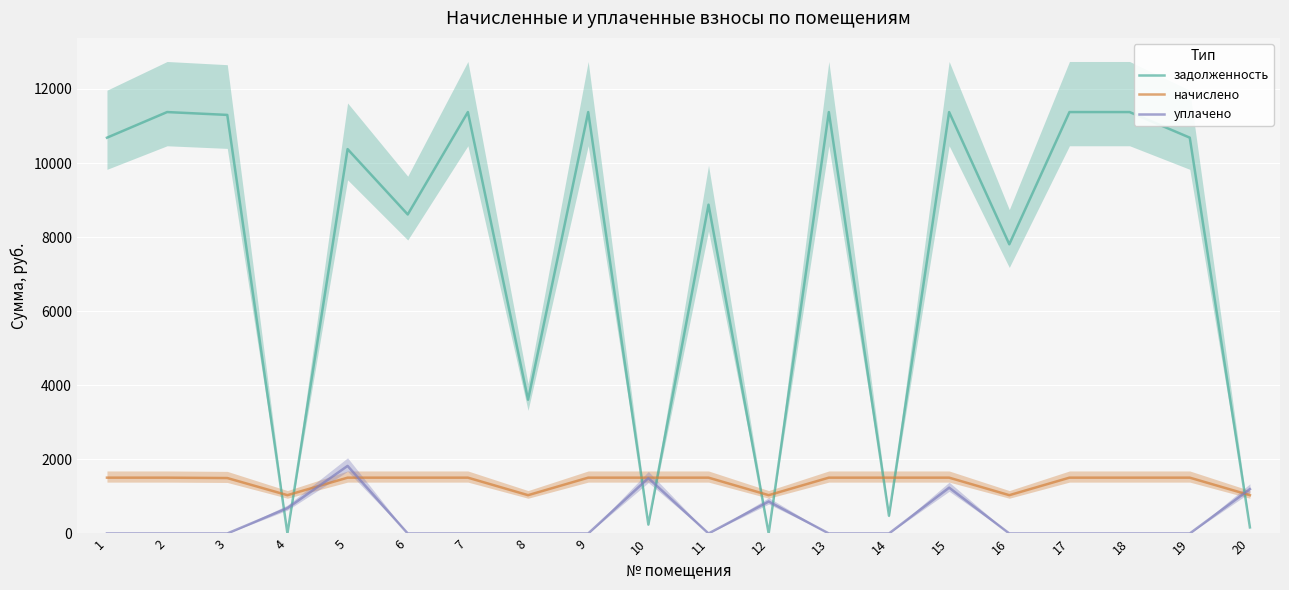

The уплачено series shows 0.0 at 16. True or false?

True